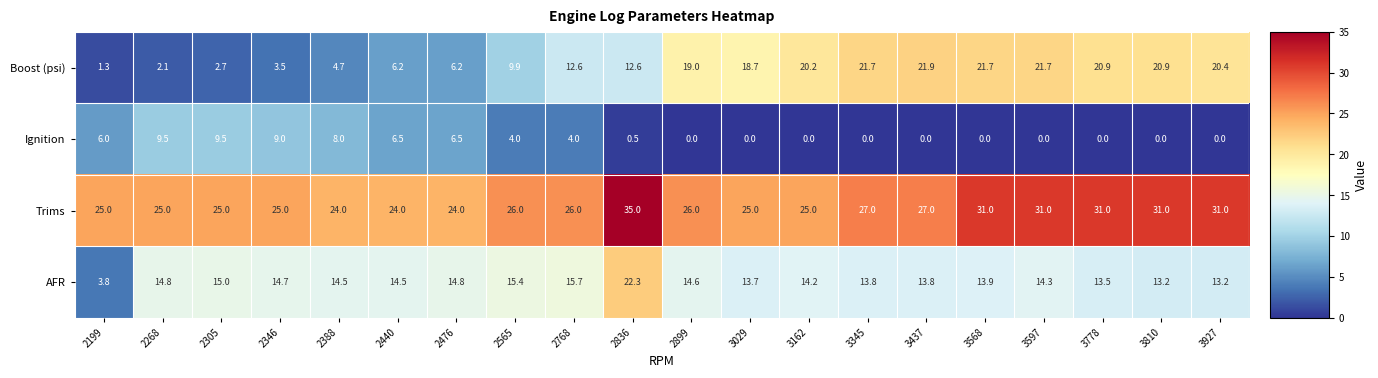

What is the sum of all Trims values?

544.0